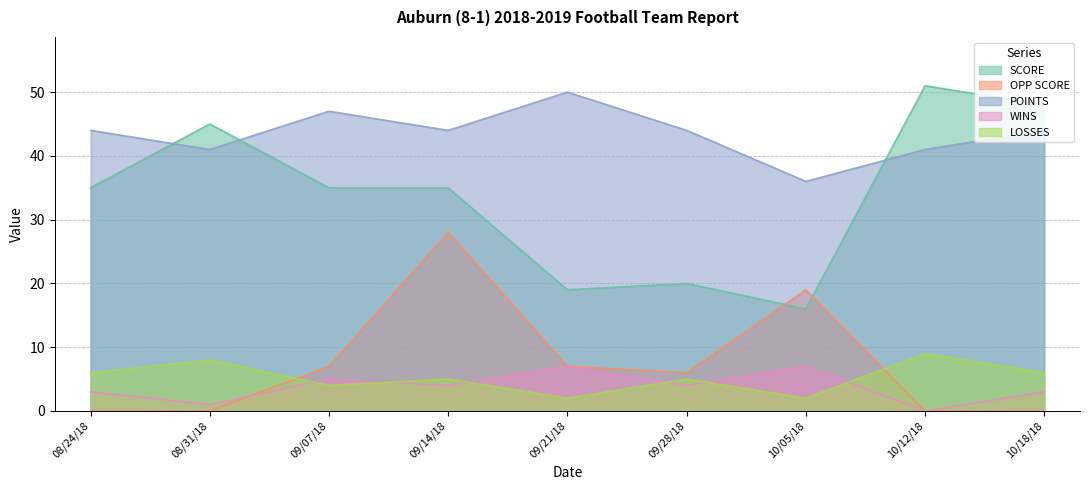

At which category does the chart reach its peak across all series?

10/12/18